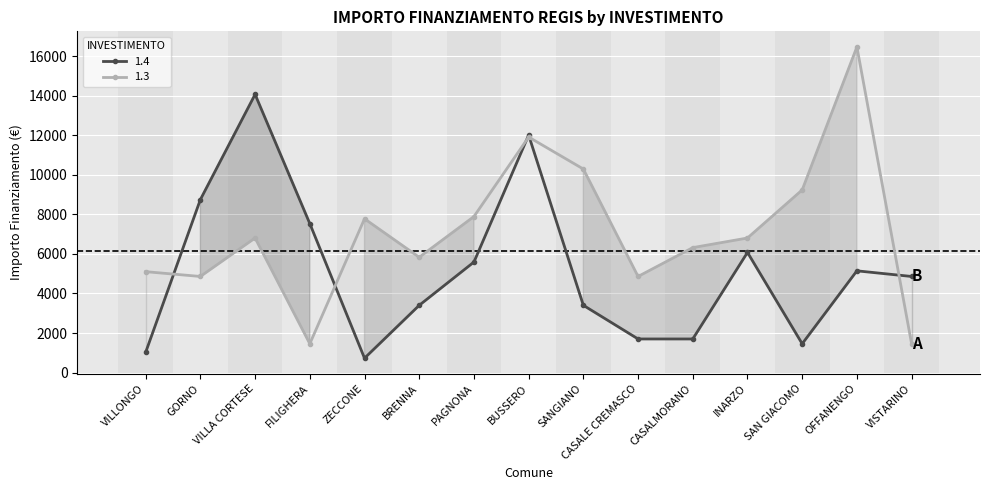

How many values in the 1.3 series are below 6804?

7